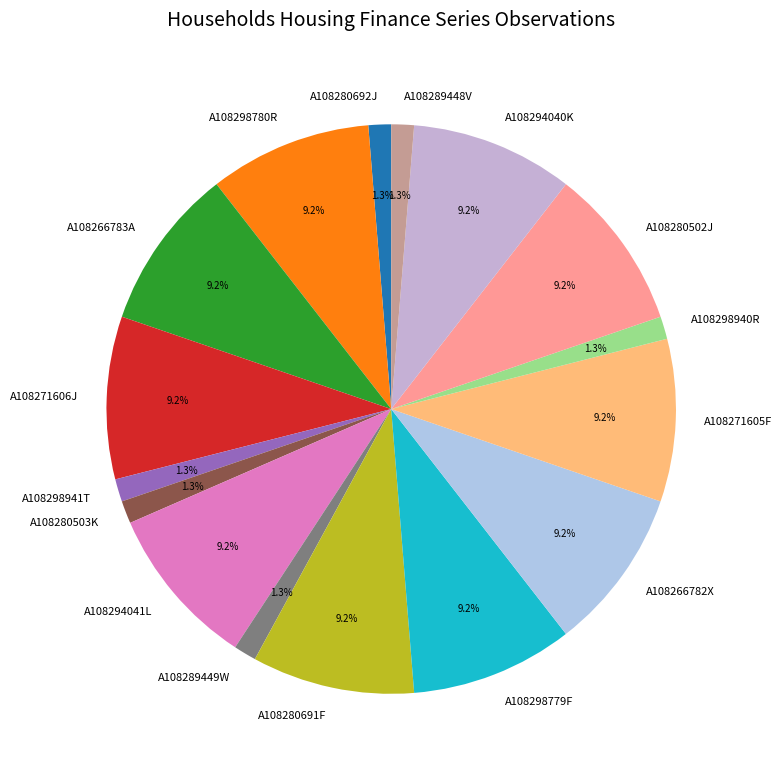

Is there a majority slice in this chart?

No